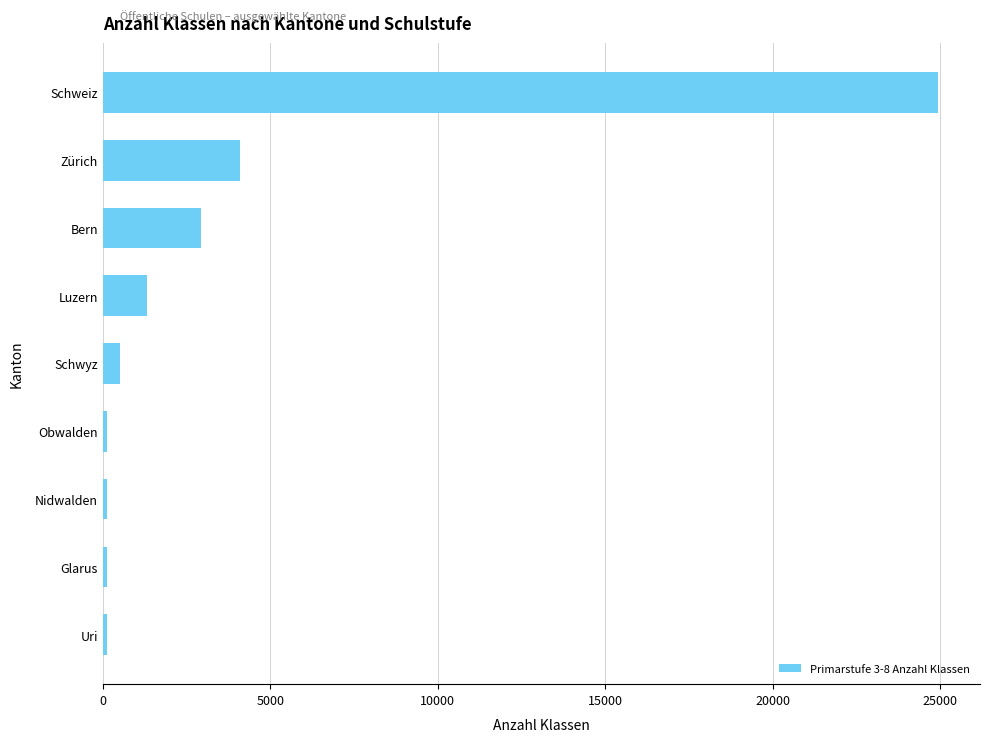

At which category does the chart reach its peak across all series?

Schweiz